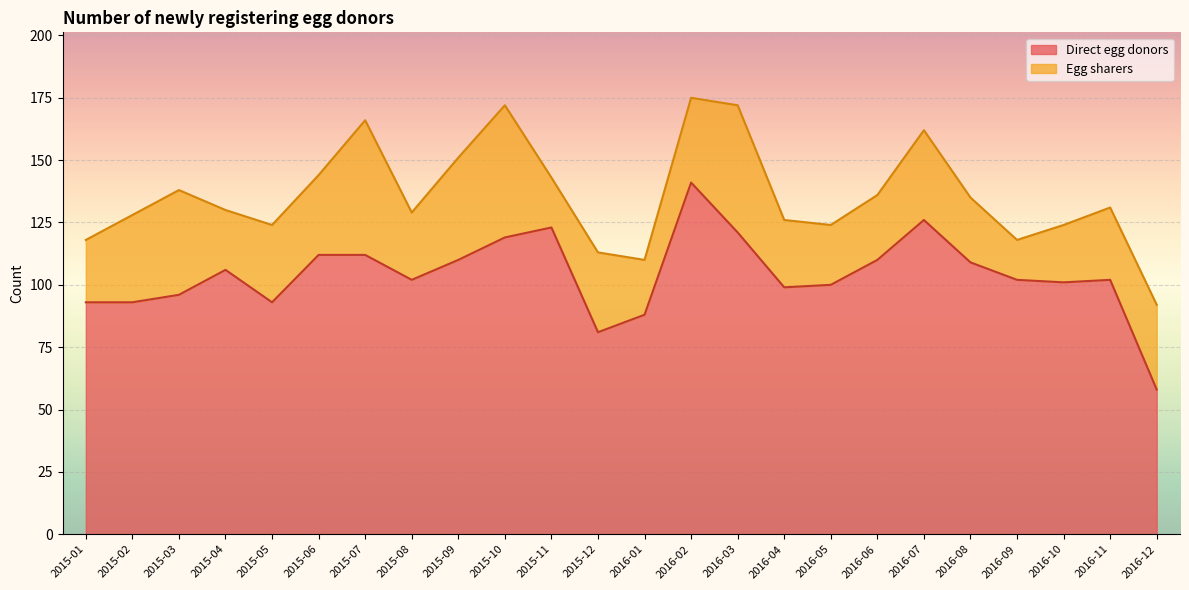

What is the maximum value shown in the chart?

141